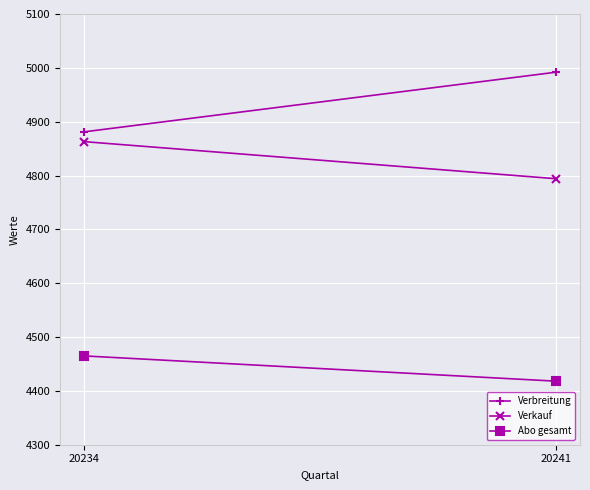

What is the total value across all series at 20234?

14209